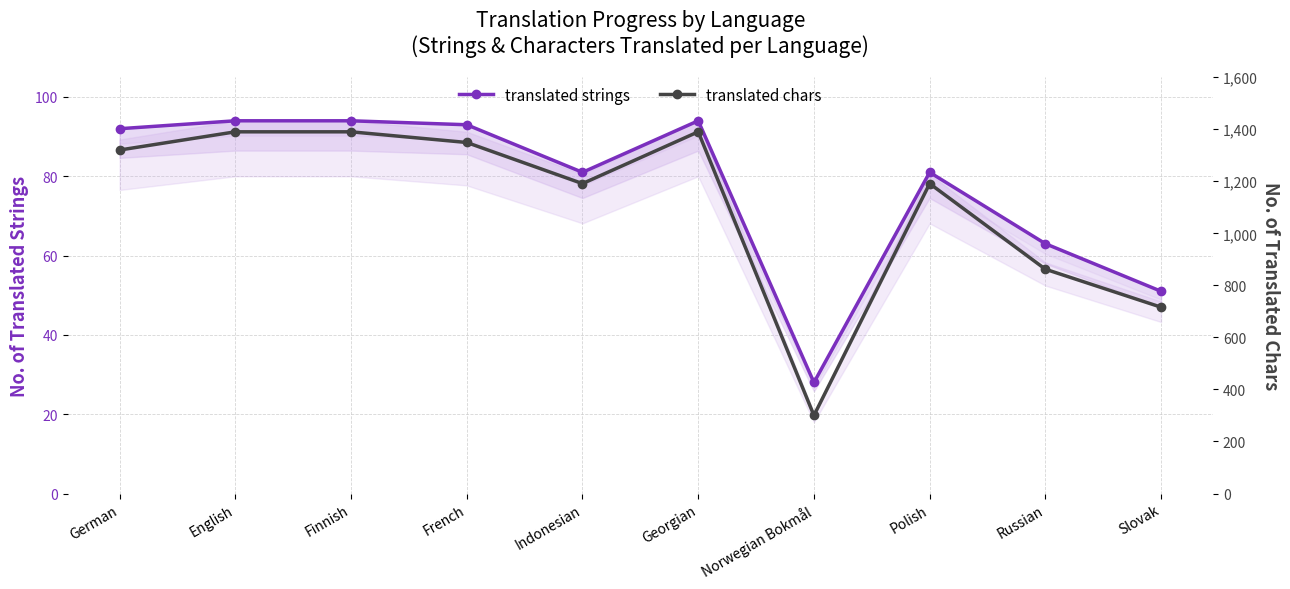

What are all the series names shown in the legend?

translated strings, translated chars